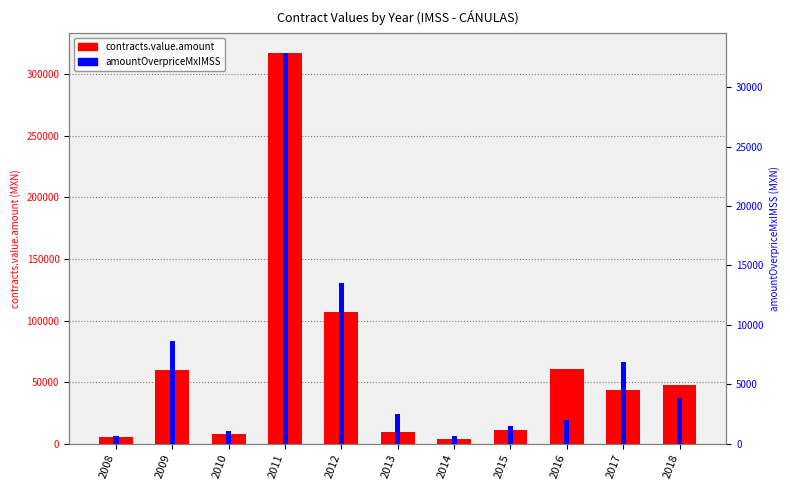

Reading left to right, extract all data points from this chart.

contracts.value.amount: 5065.6	60143.0	8125.3	317627.8	106582.0	9491.2	3897.6	10755.1	60281.5	43215.0	47861.6
contracts.items.unit.value.amountOverpriceMxIMSS: 661.8	8659.3	1080.7	32918.9	13515.3	2499.2	680.8	1483.5	1963.2	6871.2	3837.8